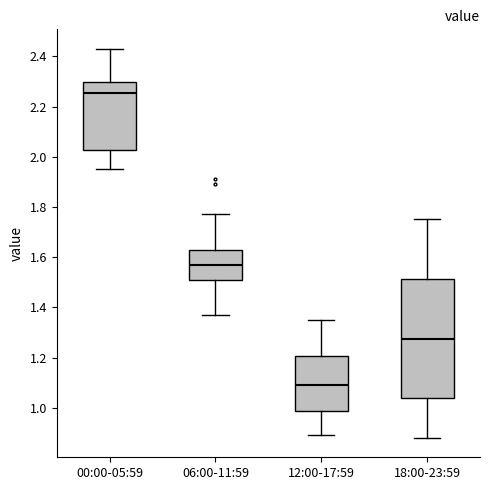

Reading left to right, read every box against the y-axis: the position of its median line, the range the box covers, and the ends of its whiskers. The values are not printed on the chart, so give them approximately, as read against the axis.

00:00-05:59: median 2.26, box 2.02 to 2.30, whiskers 1.96 to 2.44
06:00-11:59: median 1.58, box 1.50 to 1.64, whiskers 1.38 to 1.78
12:00-17:59: median 1.10, box 0.98 to 1.20, whiskers 0.90 to 1.36
18:00-23:59: median 1.28, box 1.04 to 1.52, whiskers 0.88 to 1.76